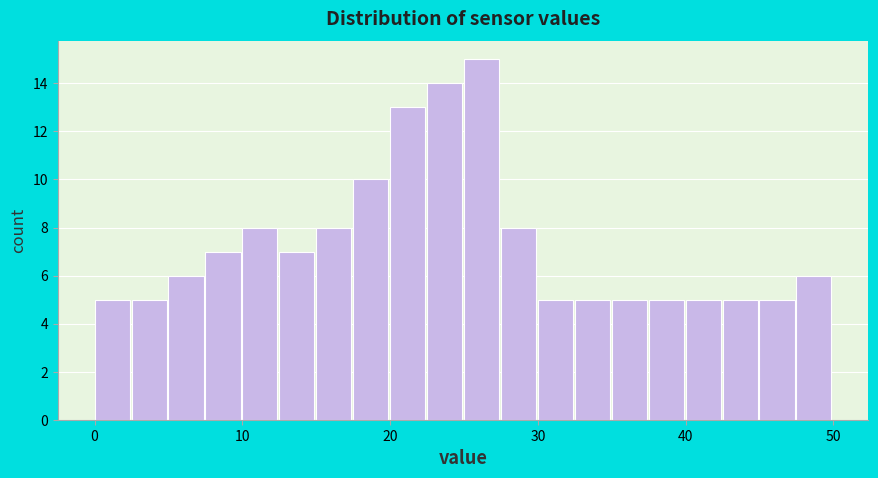

Read against the x-axis, roughly where is the centre of the tallest bar?

26